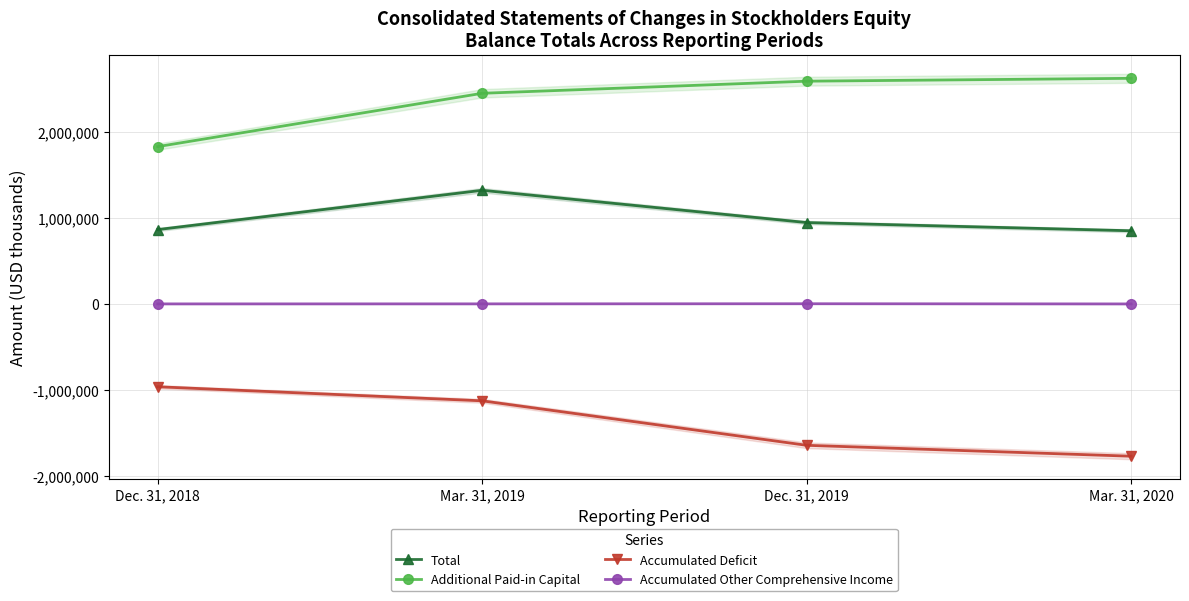

True or false: Accumulated Other Comprehensive Income and Total cross at least once.

False